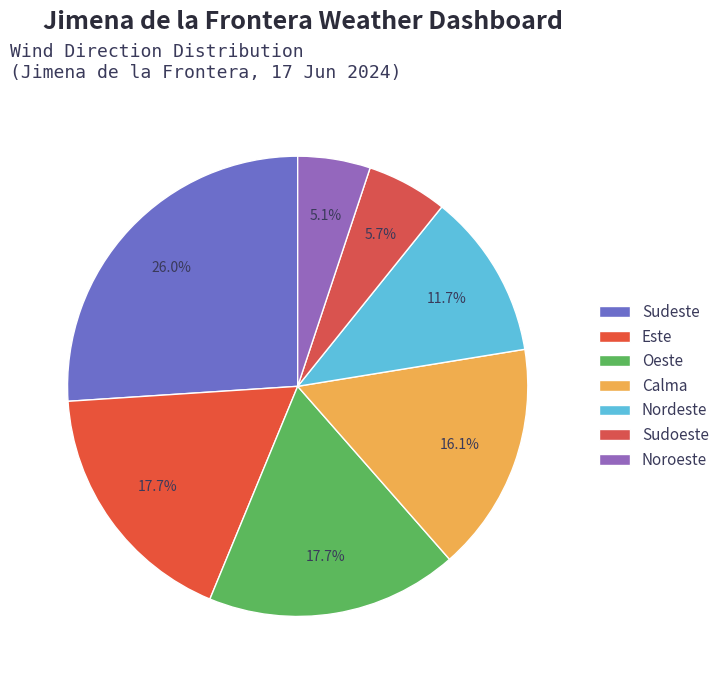

To the nearest percent, what is the average slice percentage?

14%